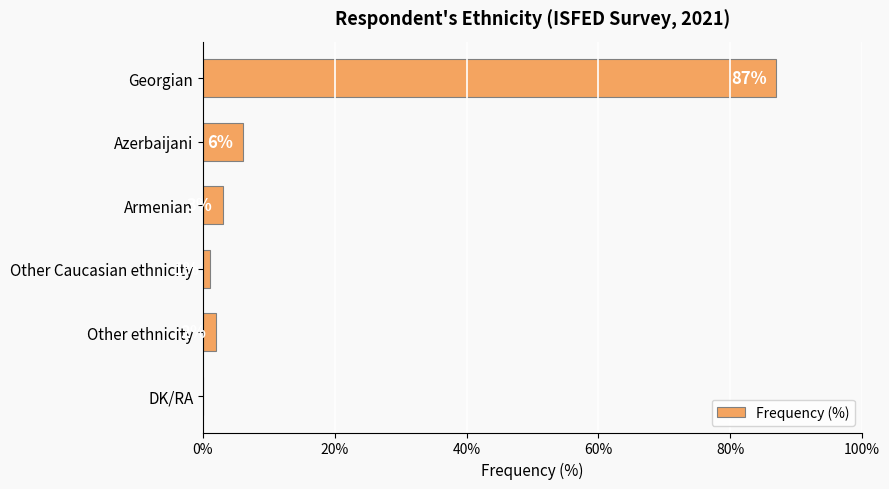

Which category has the highest value across all series?

Georgian